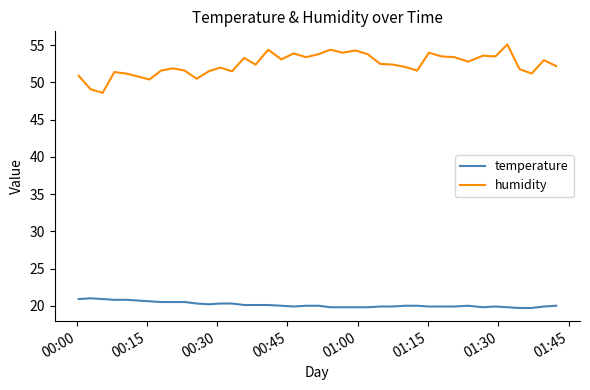

What is the lowest value of the temperature series?

19.7